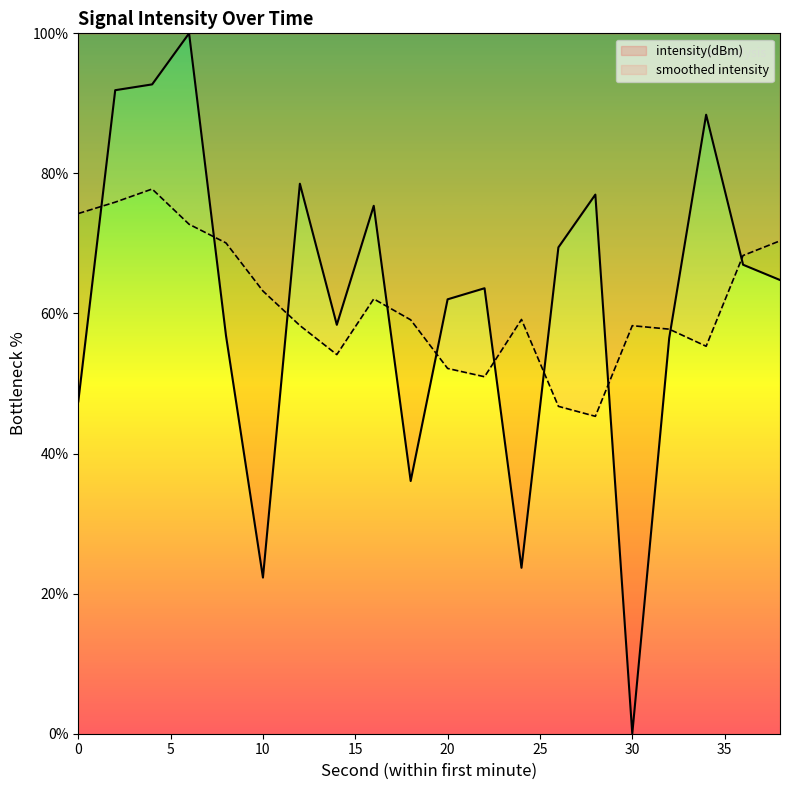

The value at 6 is 100.0. True or false?

True